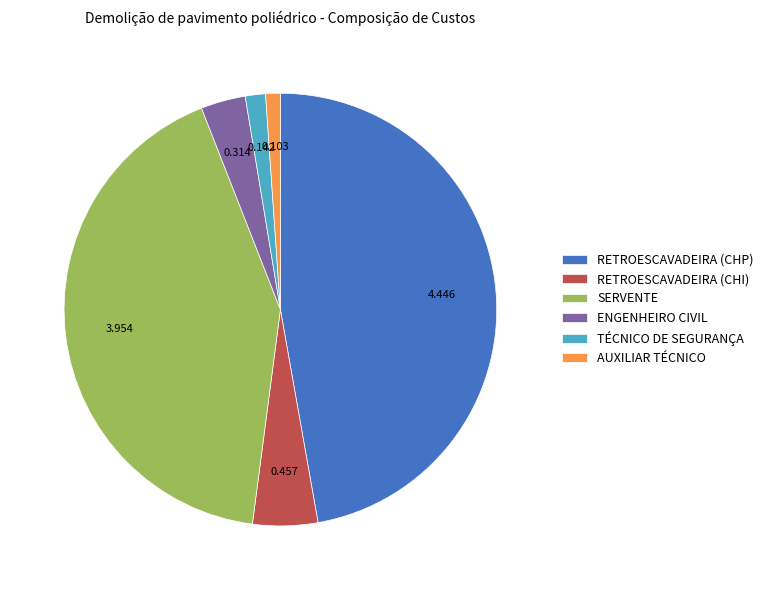

How many segments does this pie chart have?

6